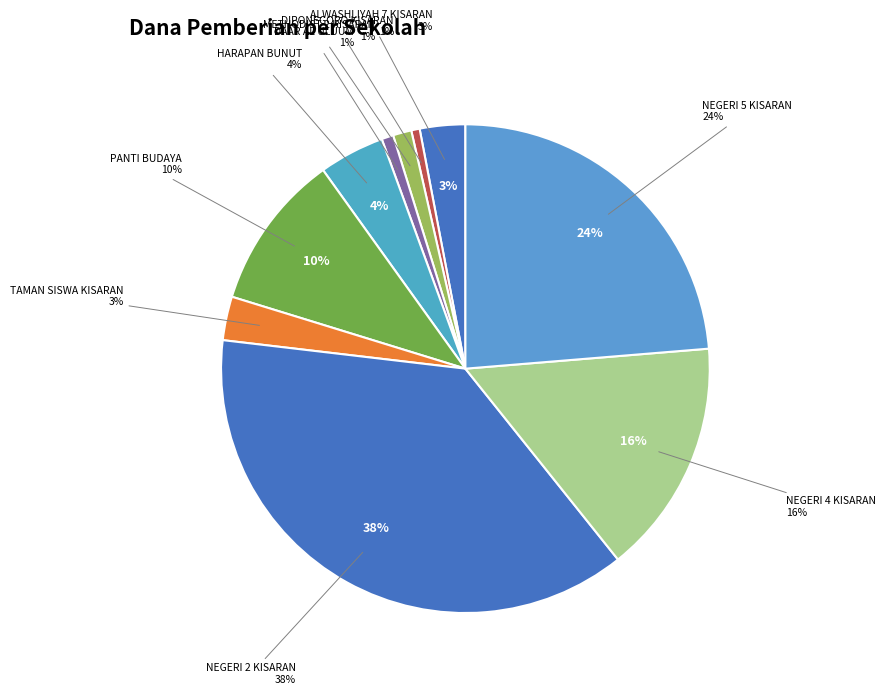

To the nearest percent, what is the combined percentage of UPTD SMP NEGERI 4 KISARAN and UPTD SMP NEGERI 2 KISARAN?

53%